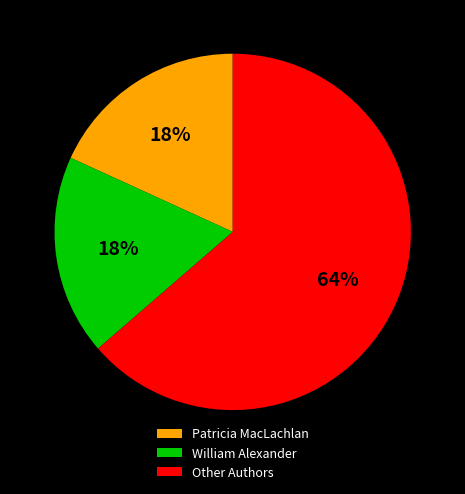

What is the ratio of the value at William Alexander to the value at Patricia MacLachlan?

1.0